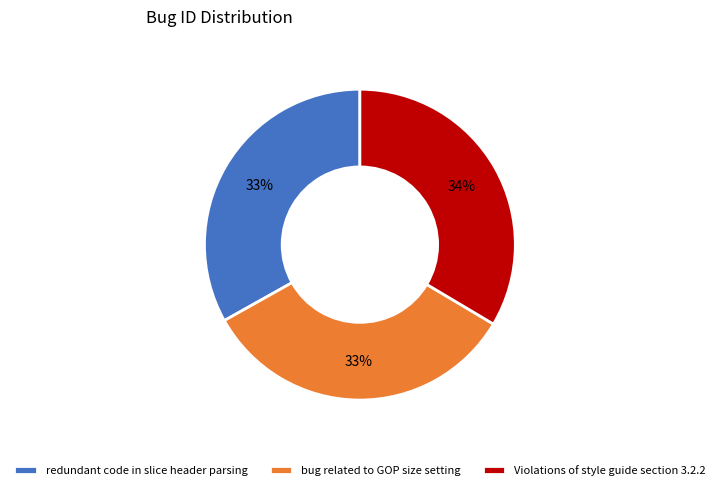

What percentage is the bug related to GOP size setting slice, to the nearest percent?

33%